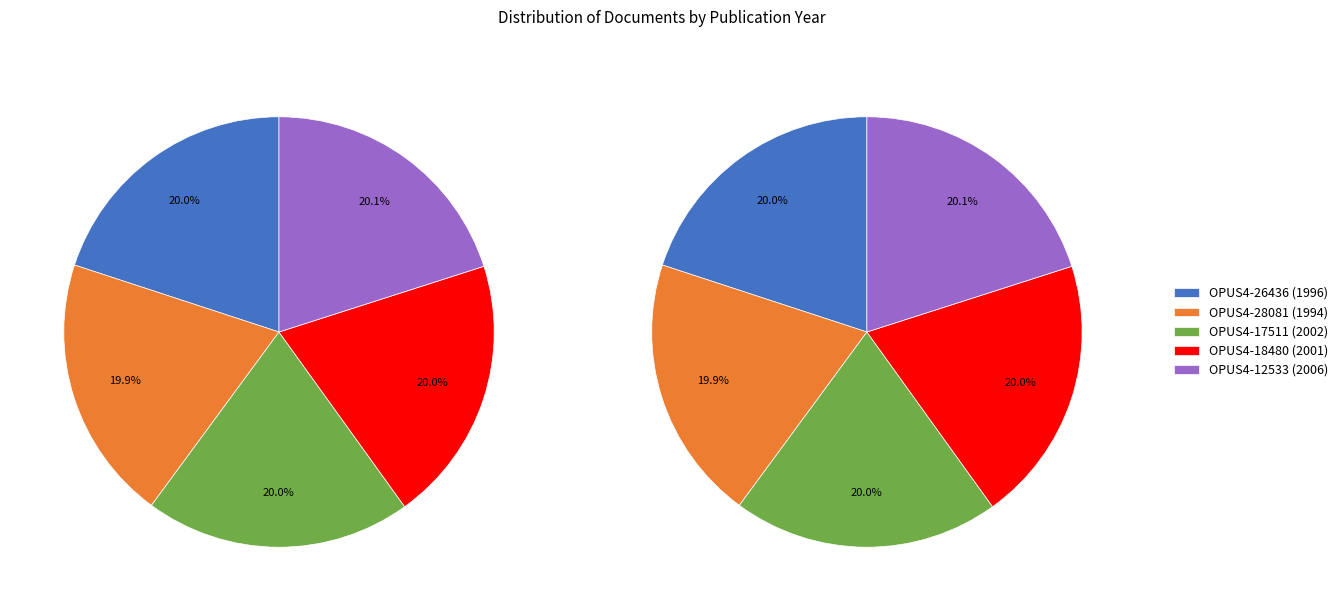

Is OPUS4-12533 the majority of the pie?

No